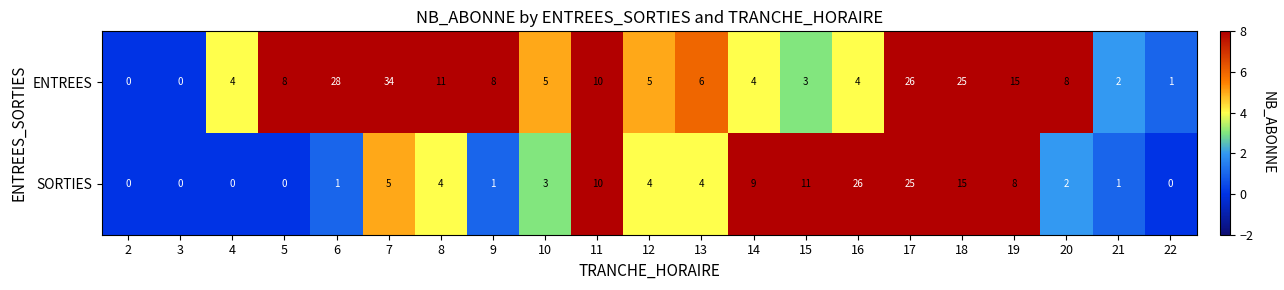

What is the sum of the ENTREES values at 14 and 11?

14